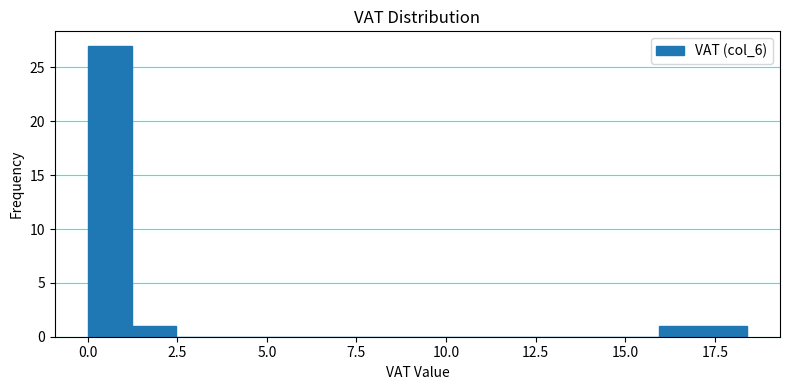

Read against the x-axis, roughly where is the centre of the tallest bar?

0.5